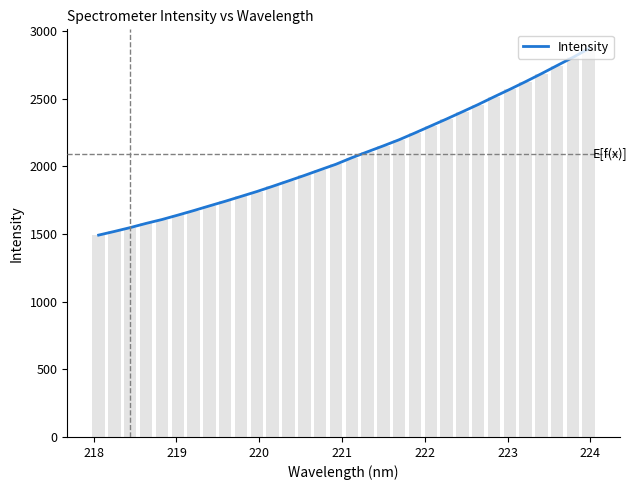

Reading right to left, list all the values displayed in this chart.

2870.6	2806.7	2746.6	2685.8	2627.1	2570.1	2514.8	2458.1	2404.3	2351.3	2299.6	2248.0	2197.8	2152.6	2108.7	2064.5	2016.4	1975.2	1933.5	1893.3	1853.5	1814.8	1778.7	1742.8	1708.5	1673.6	1640.2	1607.7	1579.2	1548.2	1519.7	1492.7